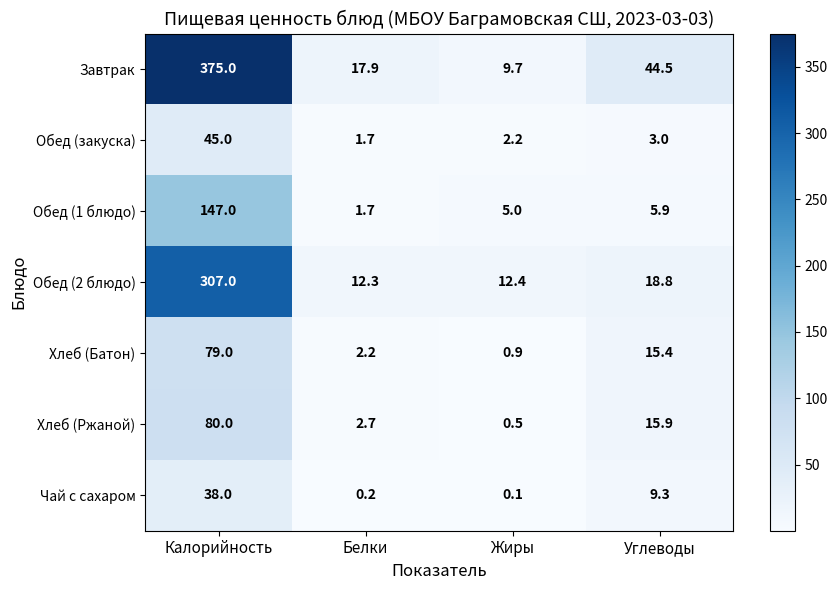

Which series has the widest spread of values?

Завтрак